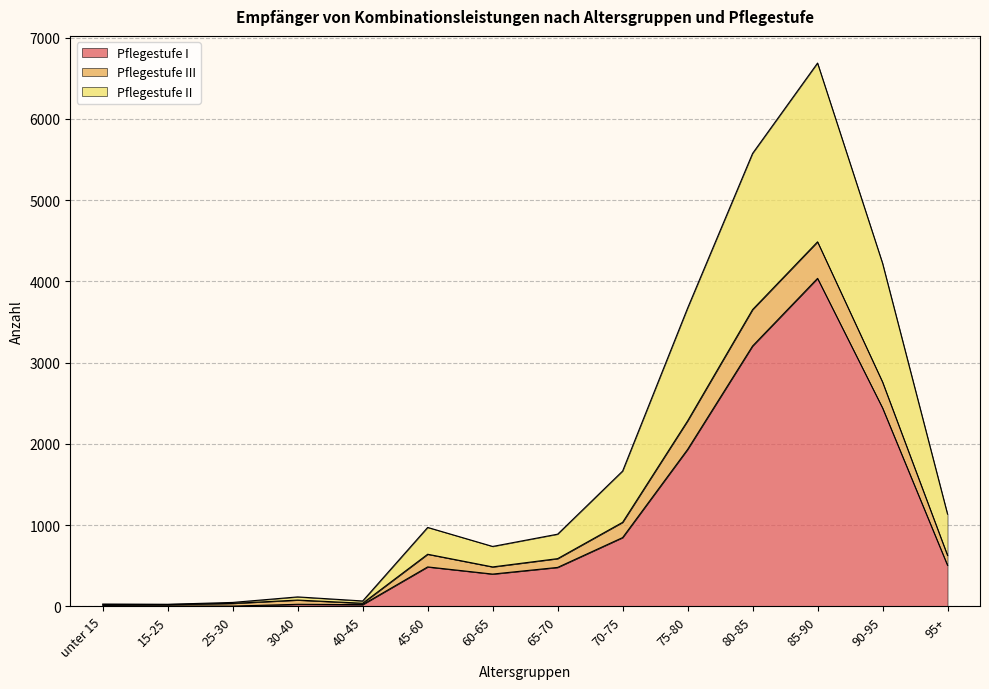

Where is the first local minimum for Pflegestufe III?

15-25